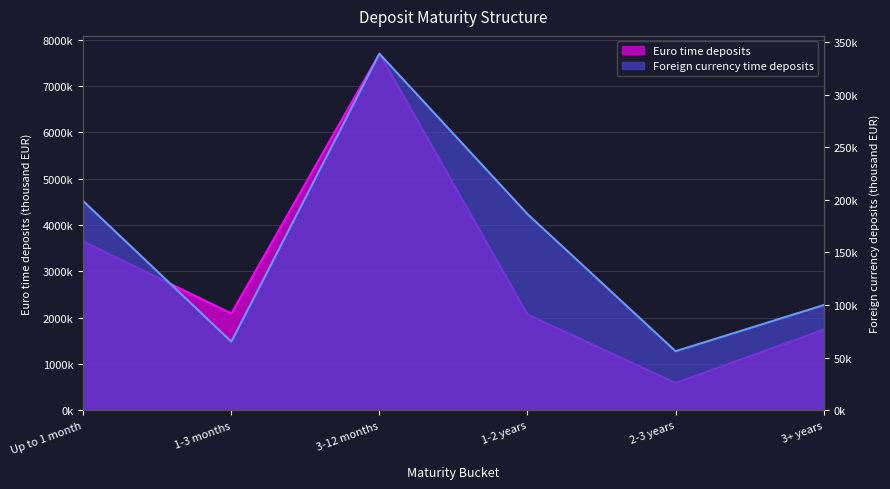

What is the value of the Foreign currency time deposits point at the 2nd from the left?

65205